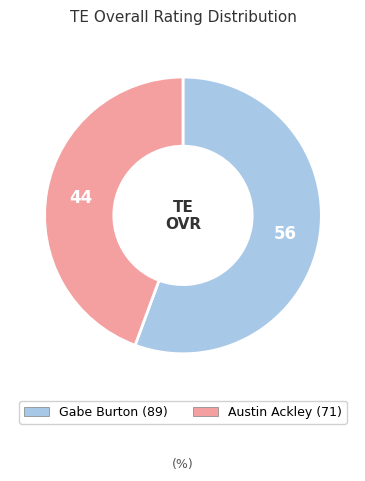

Is it true that Austin Ackley is 44% of the pie?

True